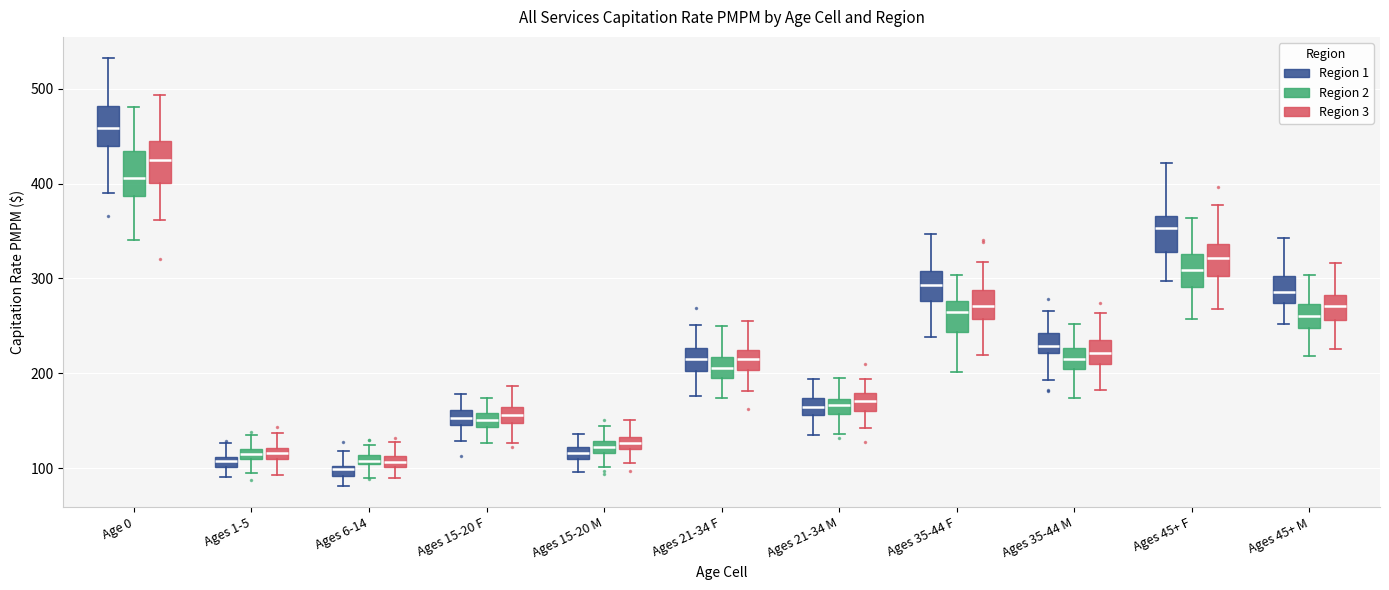

Where does the lower whisker of the box for Ages 35-44 F (Region 2) end on the y-axis? The values are not printed on the chart, so give them approximately, as read against the axis.

200